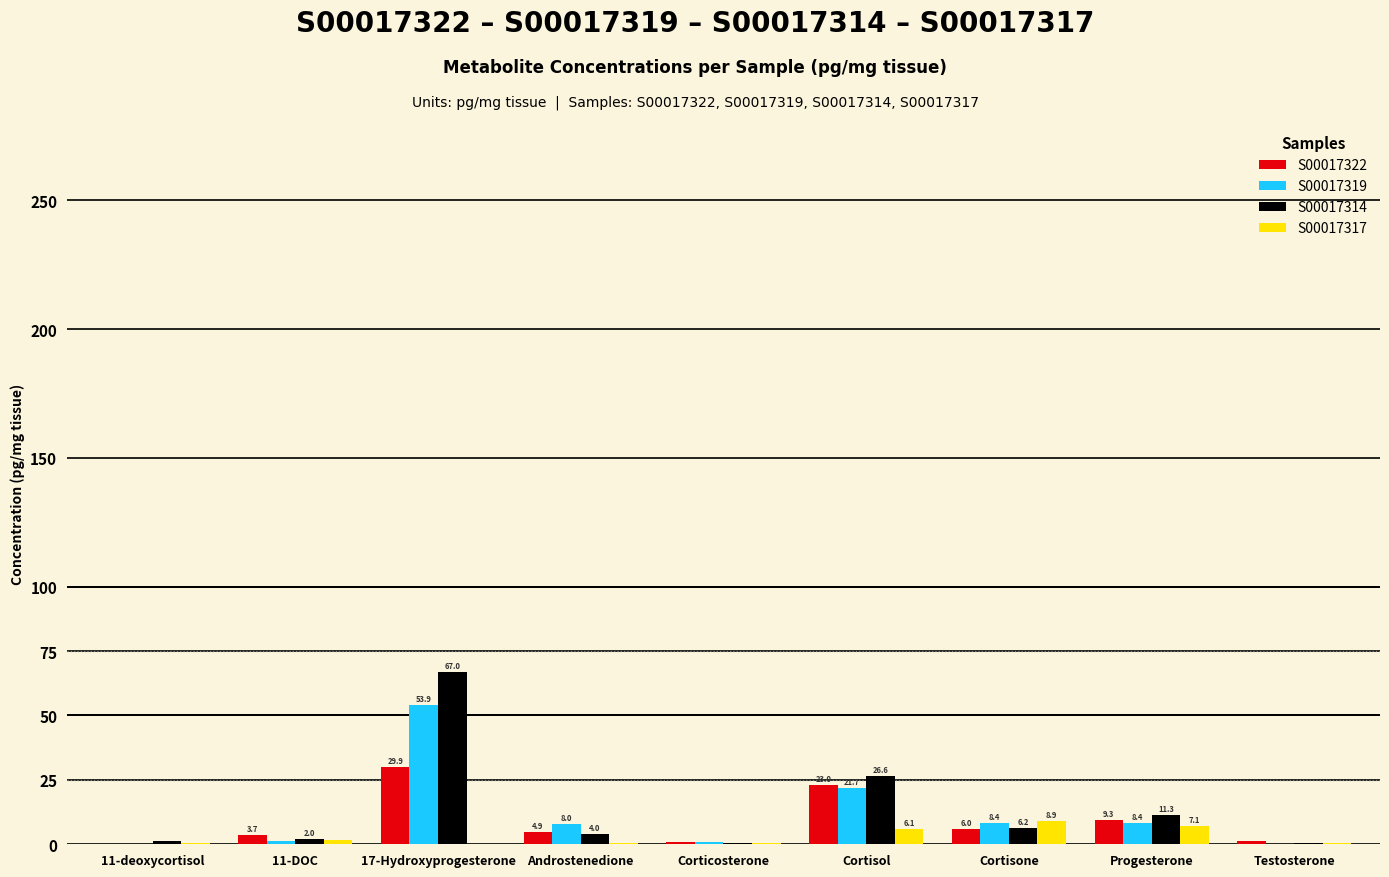

Is it true that S00017317 equals 7.1 at Progesterone?

True